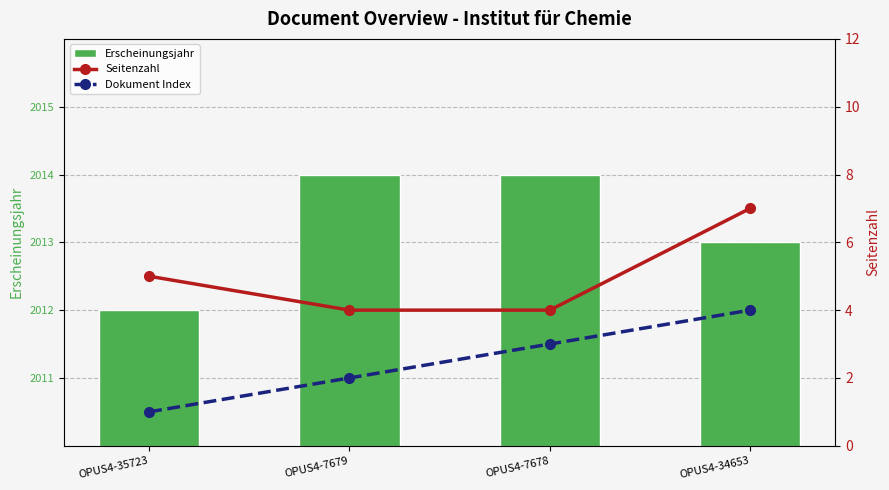

What is the spread (max minus min) of values at OPUS4-7679?

2012